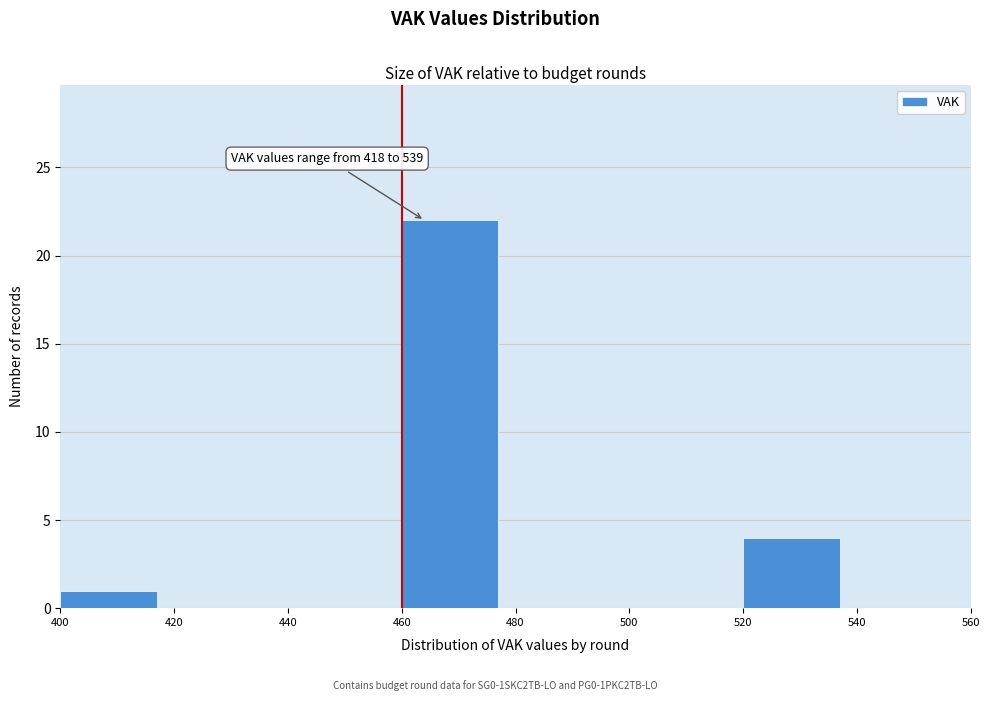

Which range on the x-axis has the tallest bar?

460 to 480